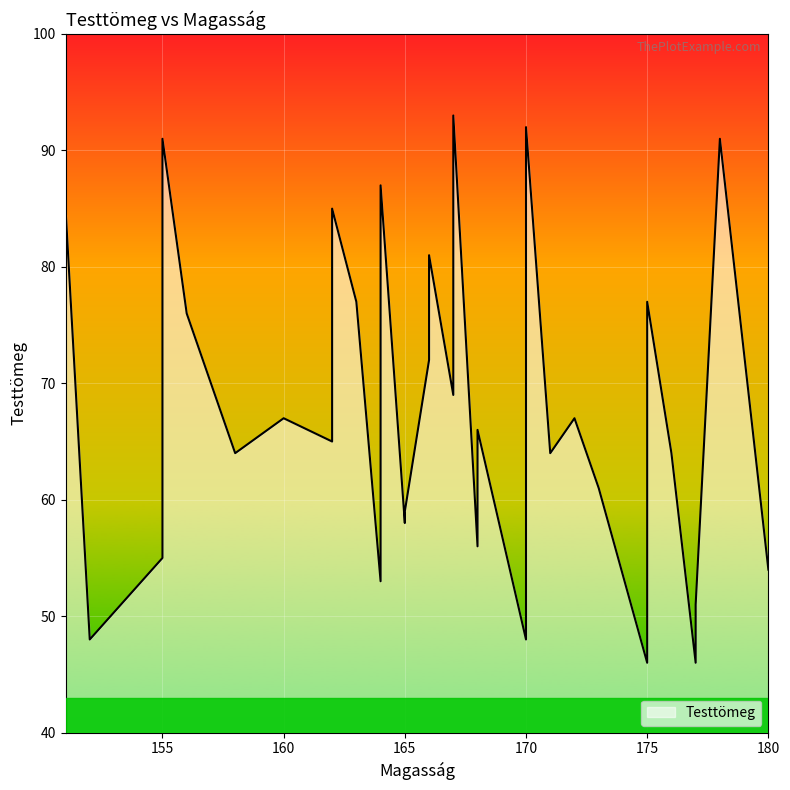

Is it true that the value at 180 is 54?

True